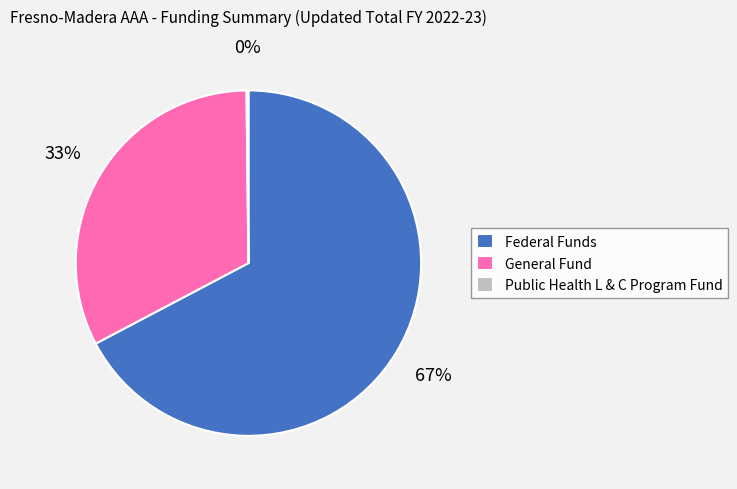

What percentage is the Federal Funds slice, to the nearest percent?

67%